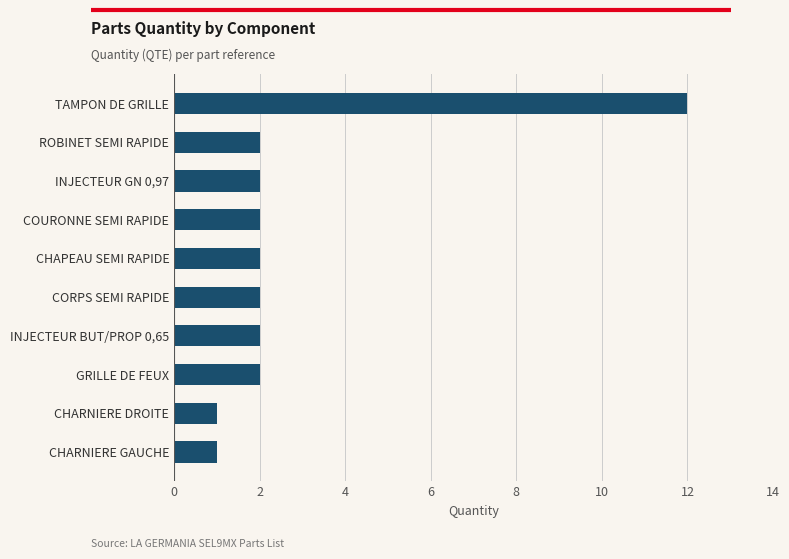

What is the sum of all values?

28